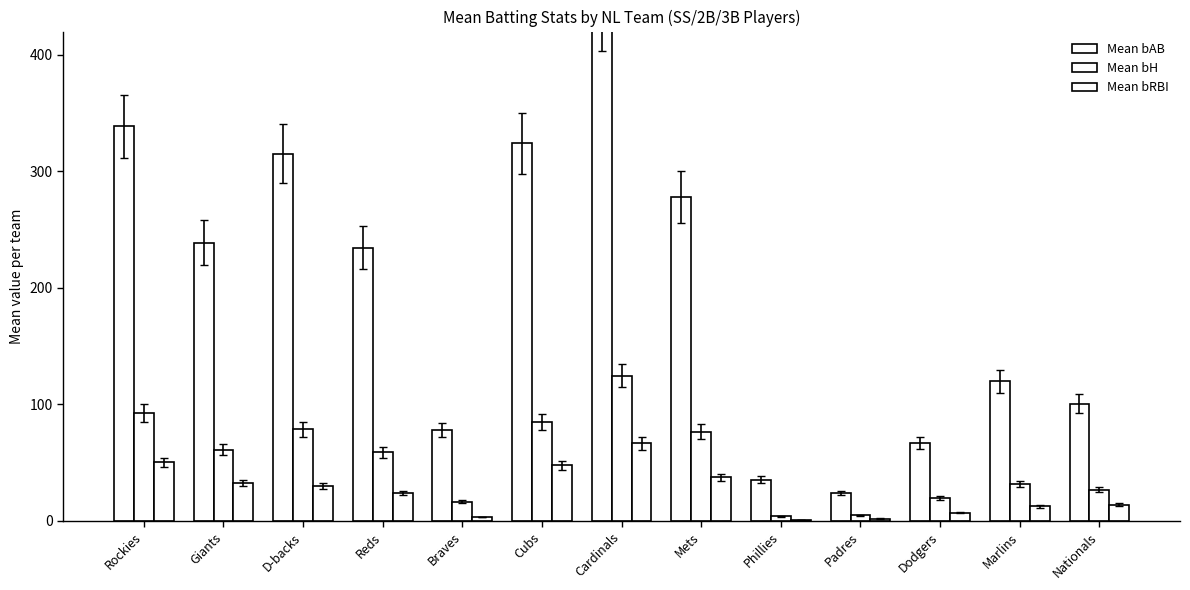

Which series has the largest range (max minus min)?

Mean bAB